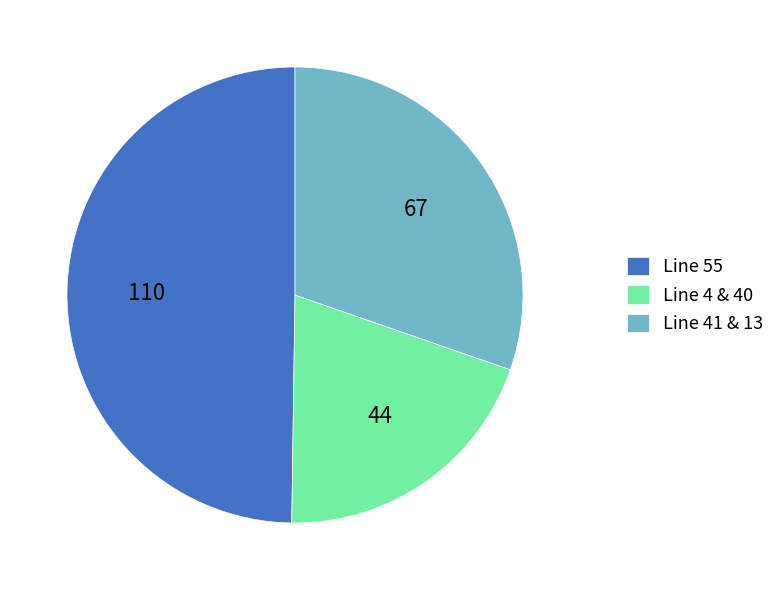

The Line 4 & 40 slice represents 14% of the pie. True or false?

False